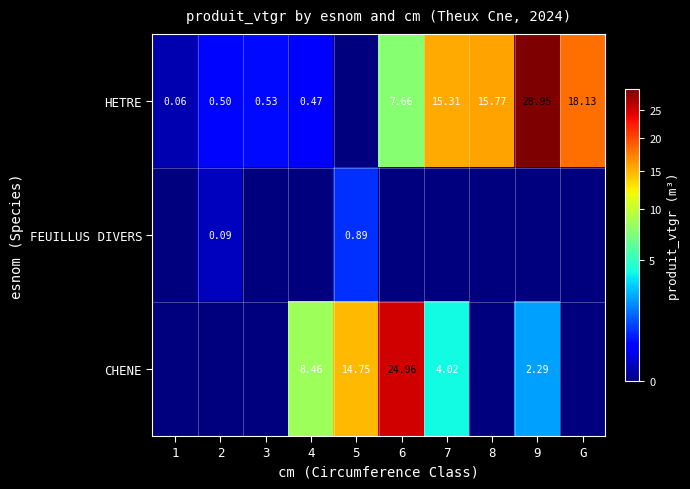

List the labels in order of FEUILLUS DIVERS value, smallest first.

1, 3, 4, 6, 7, 8, 9, G, 2, 5